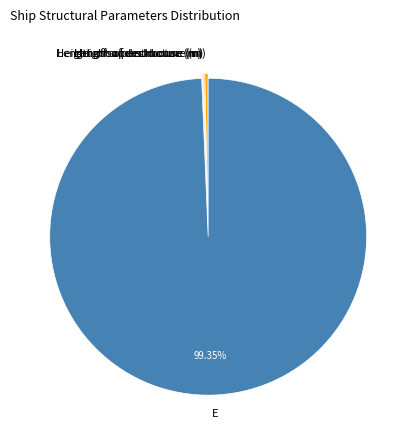

What is the largest slice in the pie chart?

E